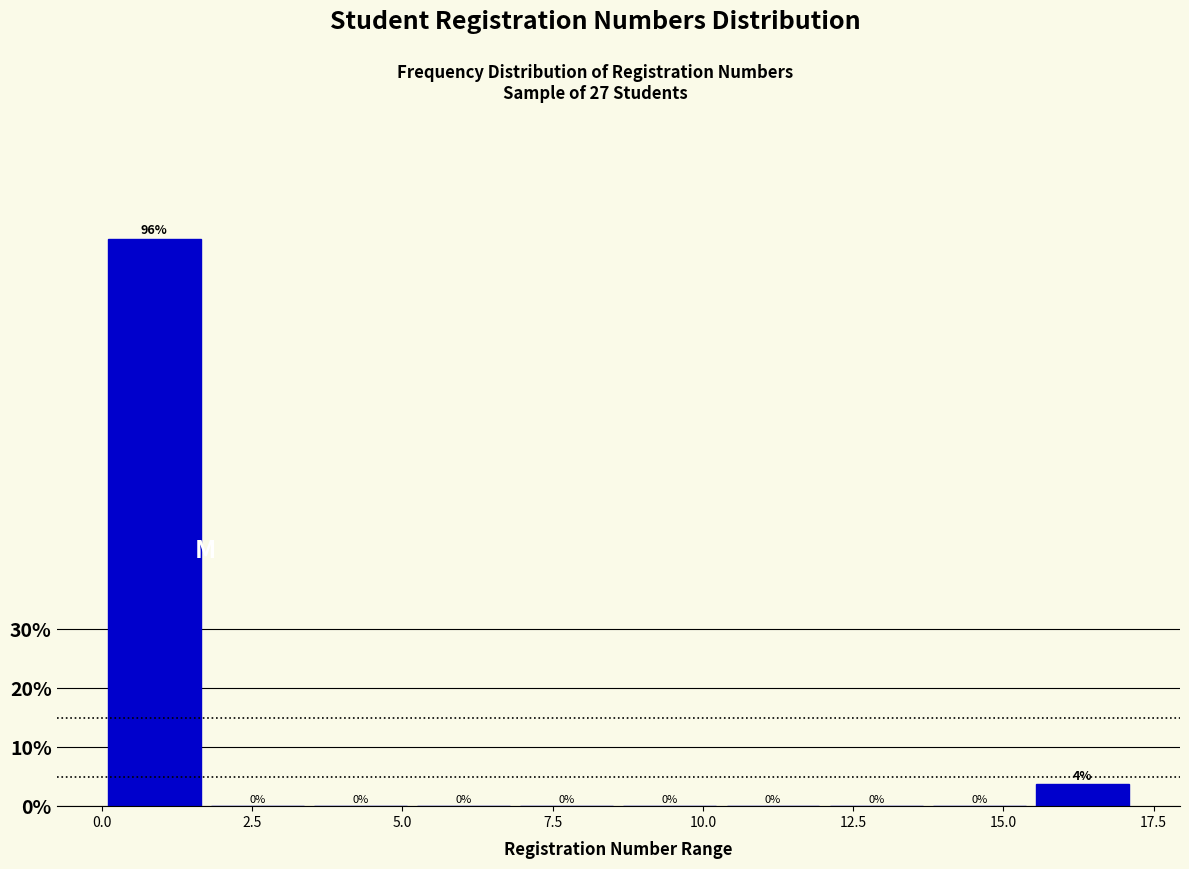

Around what value on the x-axis is the tallest bar? Give the approximate position of its centre, as read against the axis.

1.0